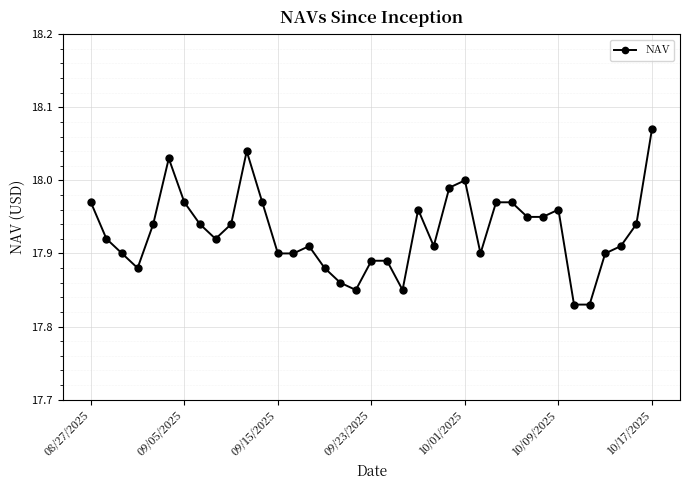

The chart shows a value of 17.9 at 09/15/2025. True or false?

True